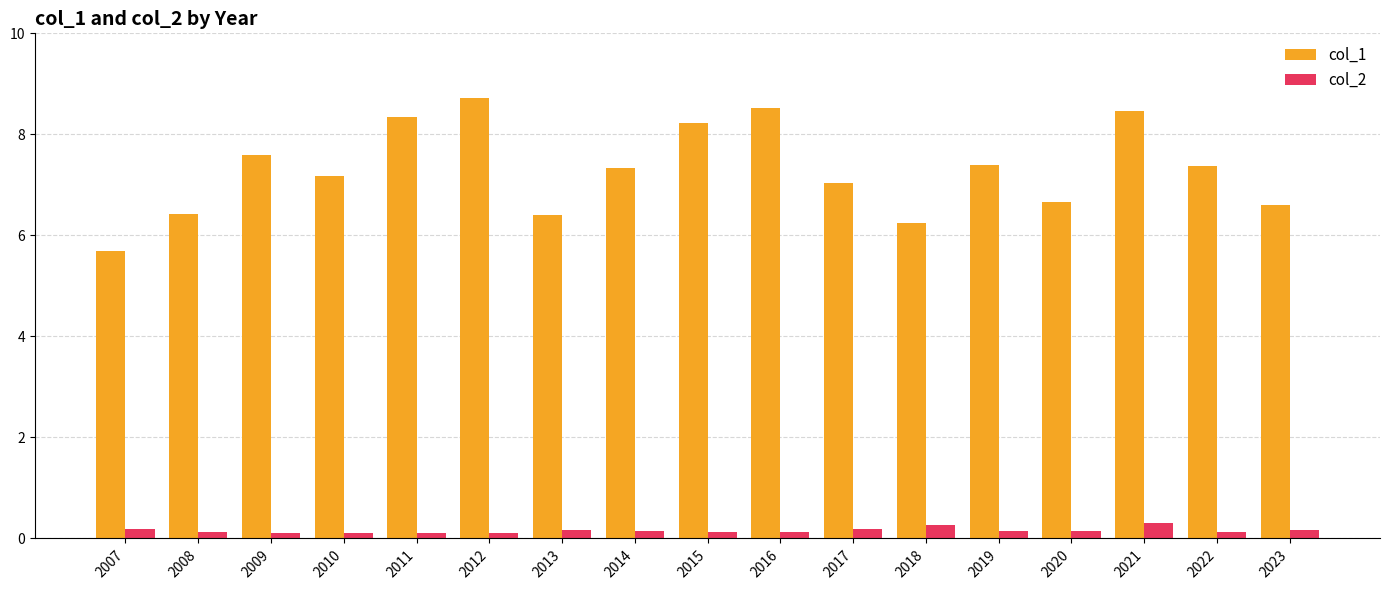

Does the chart contain any negative values?

No